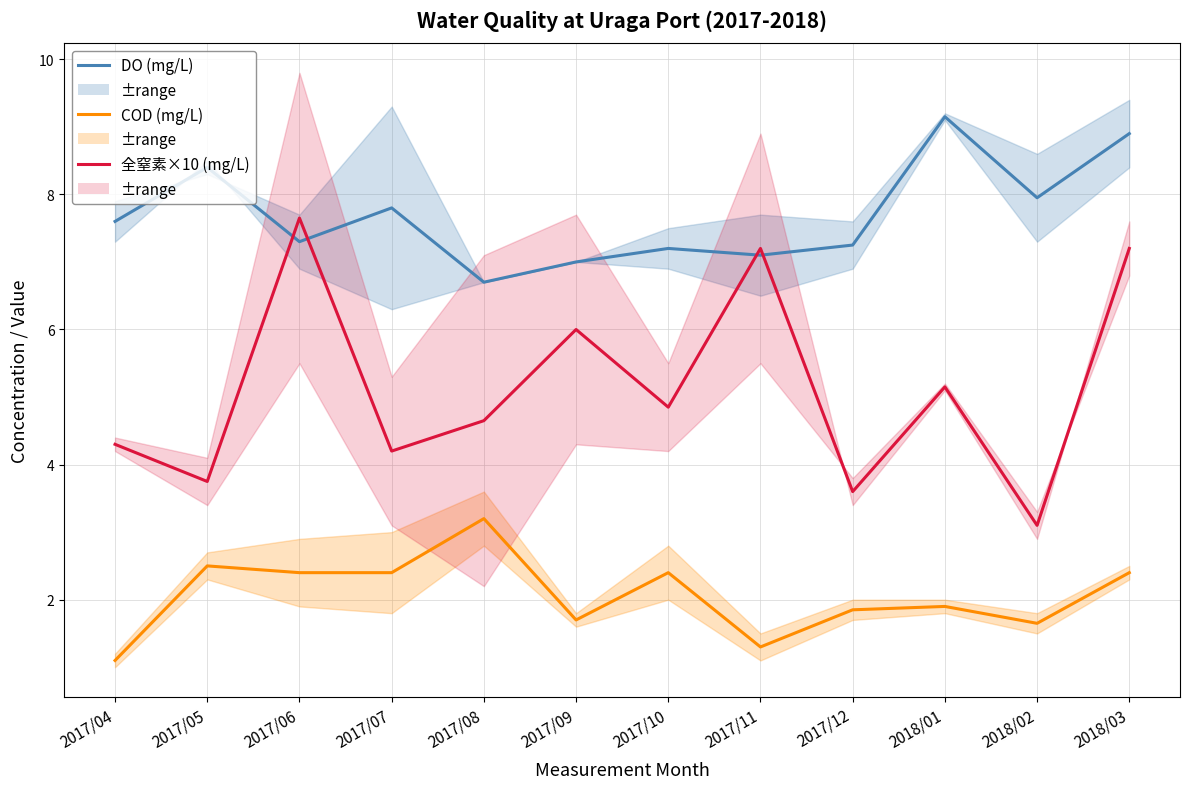

True or false: COD (mid) has more than 0 interior local peaks.

True